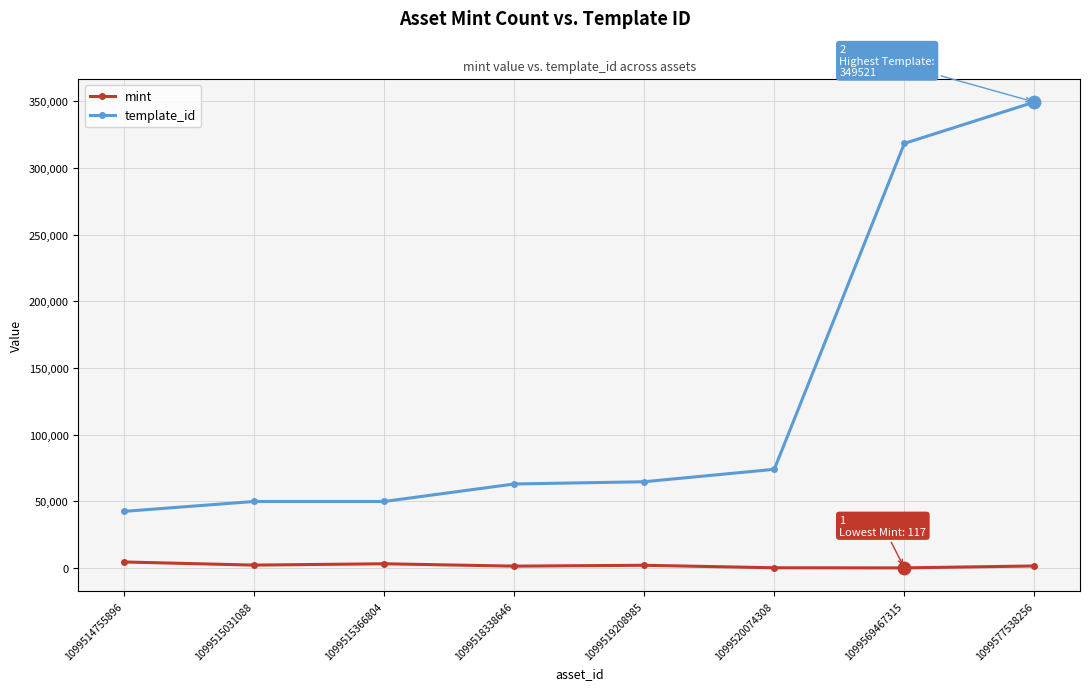

Is the value of template_id at 1099518338646 greater than the value of mint at 1099515031088?

Yes